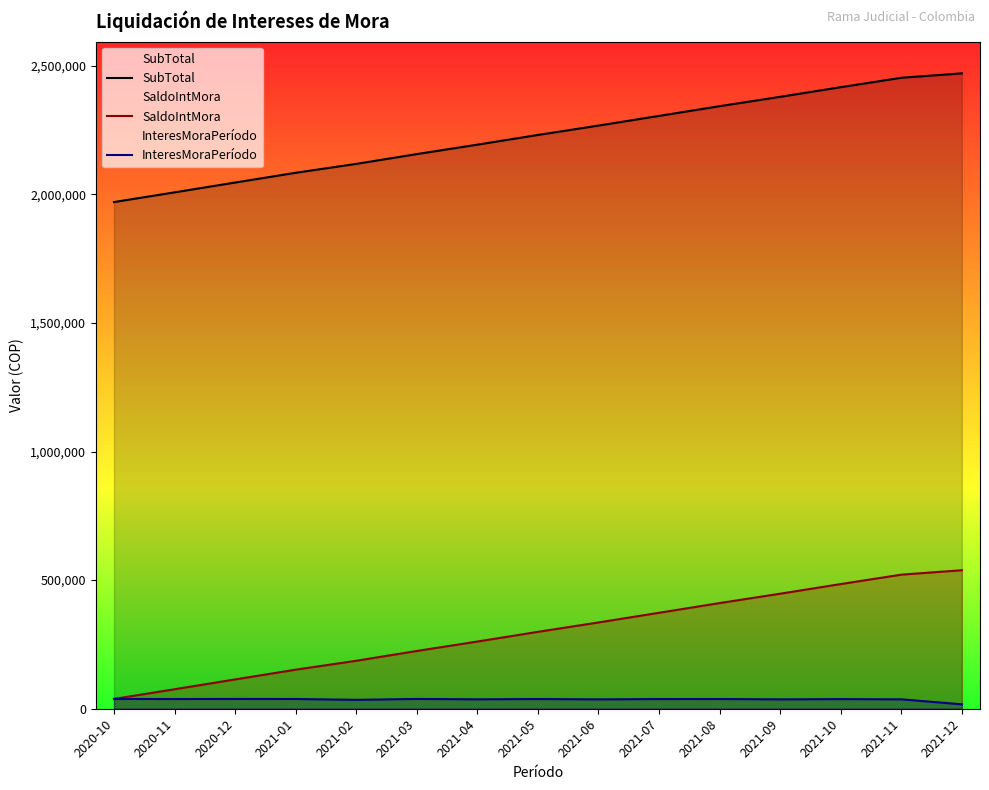

The value of InteresMoraPeríodo at 2021-12 is 17241.5. True or false?

True